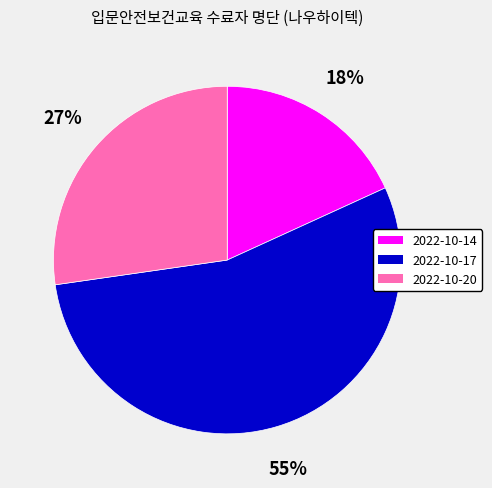

How many segments does this pie chart have?

3